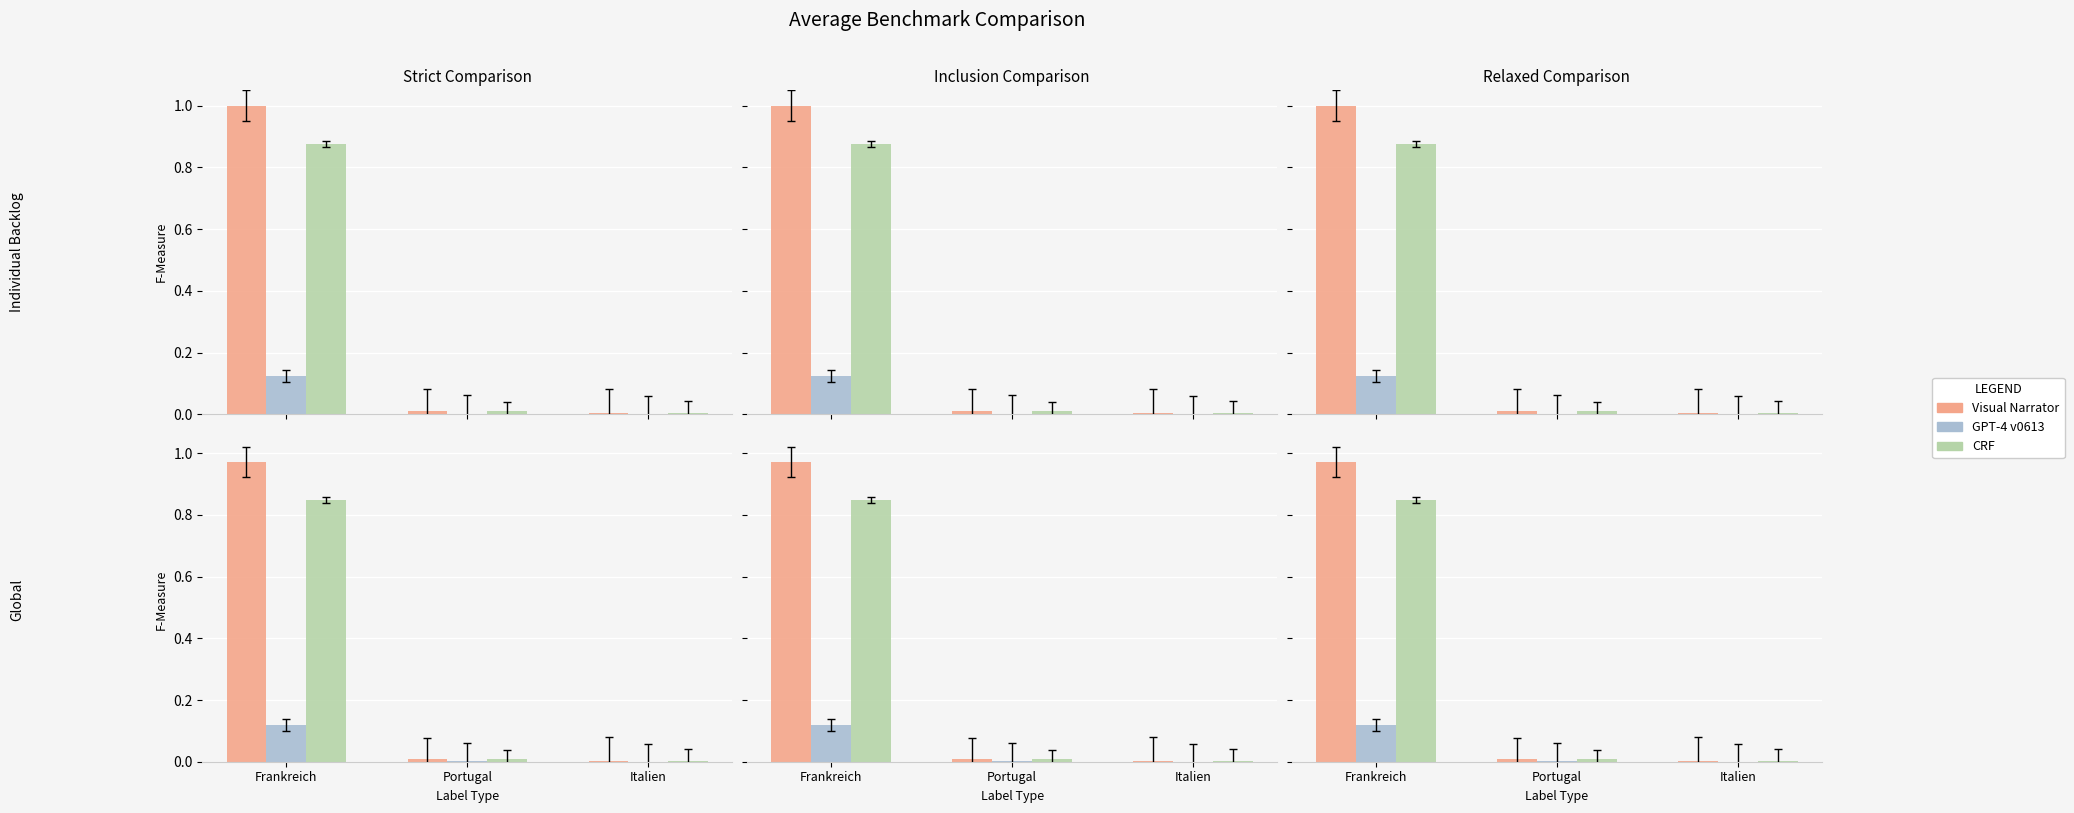

What position from the left is Frankreich?

1